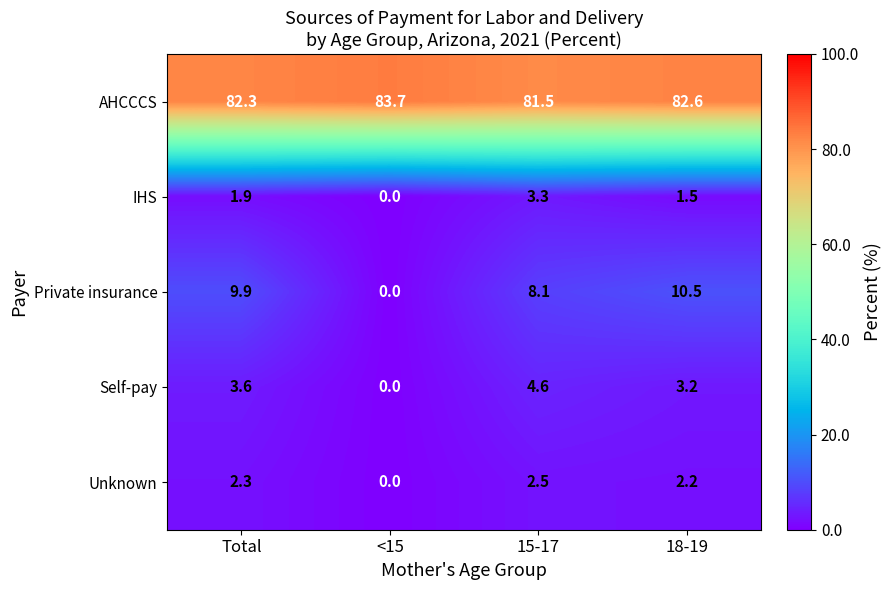

Which series has the widest spread of values?

Private insurance